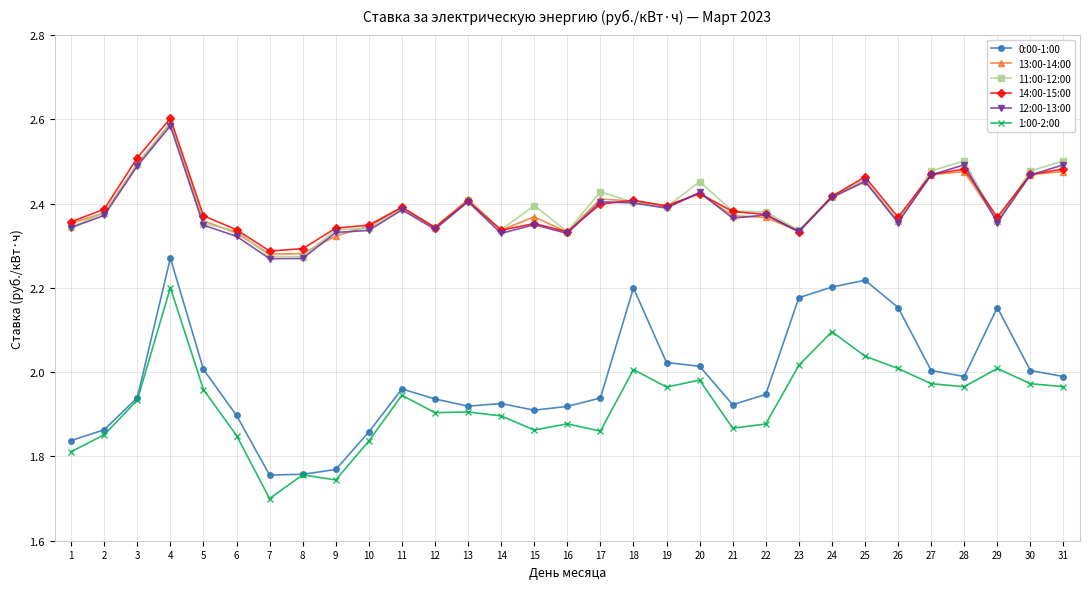

What is the spread (max minus min) of values at 15?

0.5